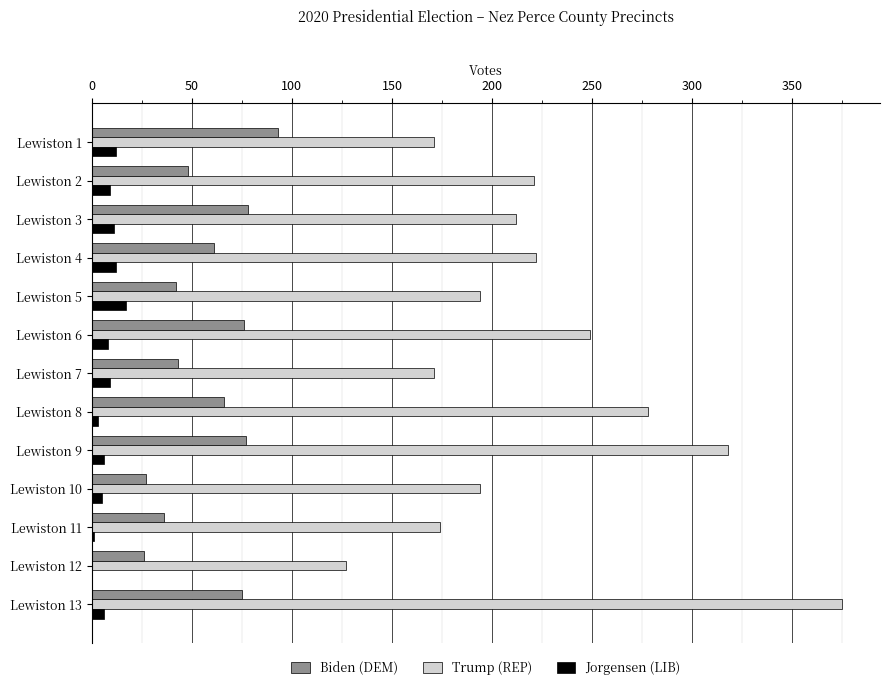

What is the highest value of the Jorgensen (LIB) series?

17